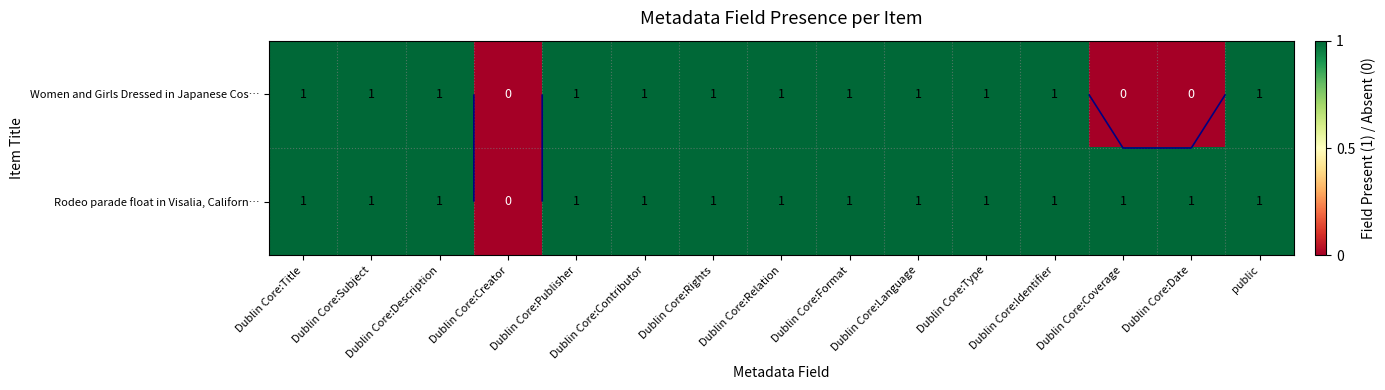

At which category is the sum across all series the highest?

Dublin Core:Title